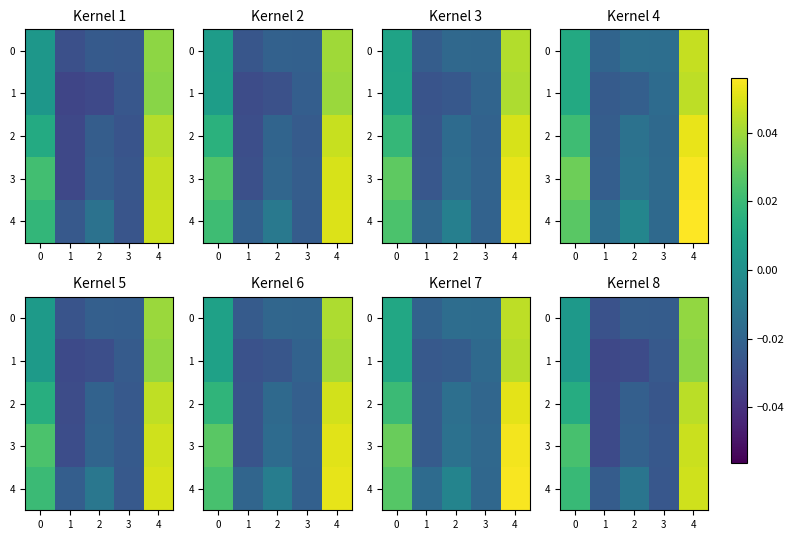

Rank the series by their average value, from highest to lowest.

4, 3, 2, 0, 1